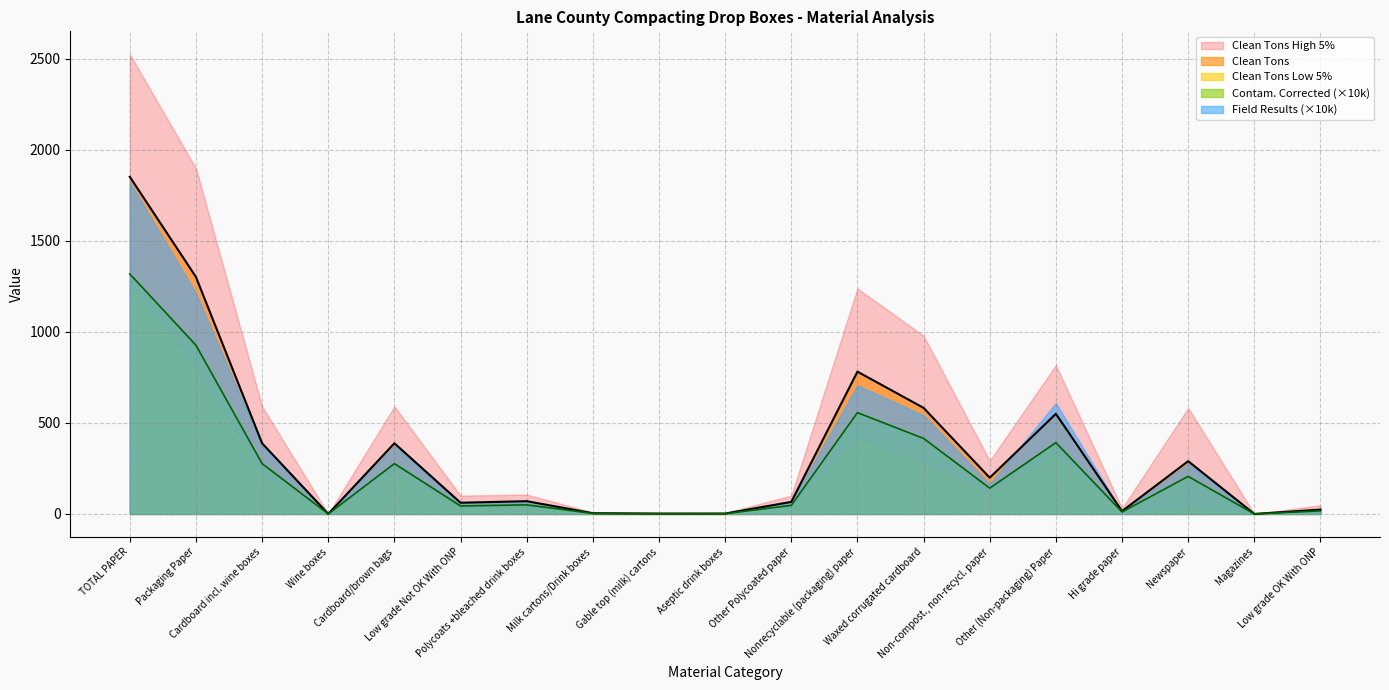

Rank the categories by Clean Tons High 5% value from highest to lowest.

TOTAL PAPER, Packaging Paper, Nonrecyclable (packaging) paper, Waxed corrugated cardboard, Other (Non-packaging) Paper, Cardboard incl. wine boxes, Cardboard/brown bags, Newspaper, Non-compost., non-recycl. paper, Polycoats +bleached drink boxes, Low grade Not OK With ONP, Other Polycoated paper, Low grade OK With ONP, Hi grade paper, Milk cartons/Drink boxes, Aseptic drink boxes, Gable top (milk) cartons, Wine boxes, Magazines